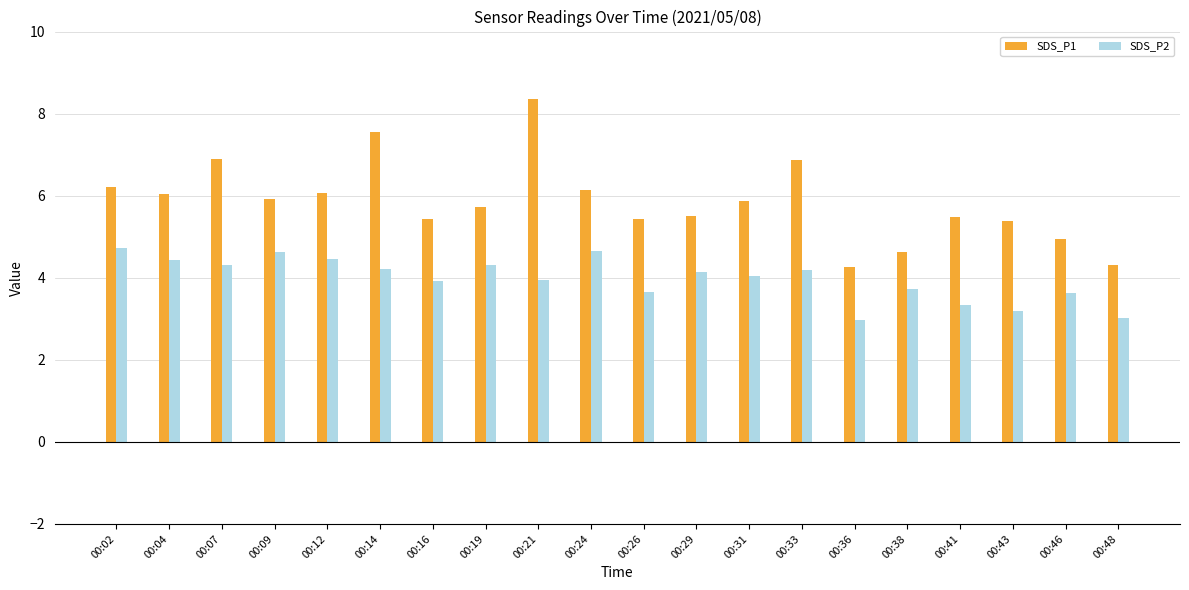

Is the value of SDS_P2 at 00:19 greater than the value of SDS_P1 at 00:19?

No